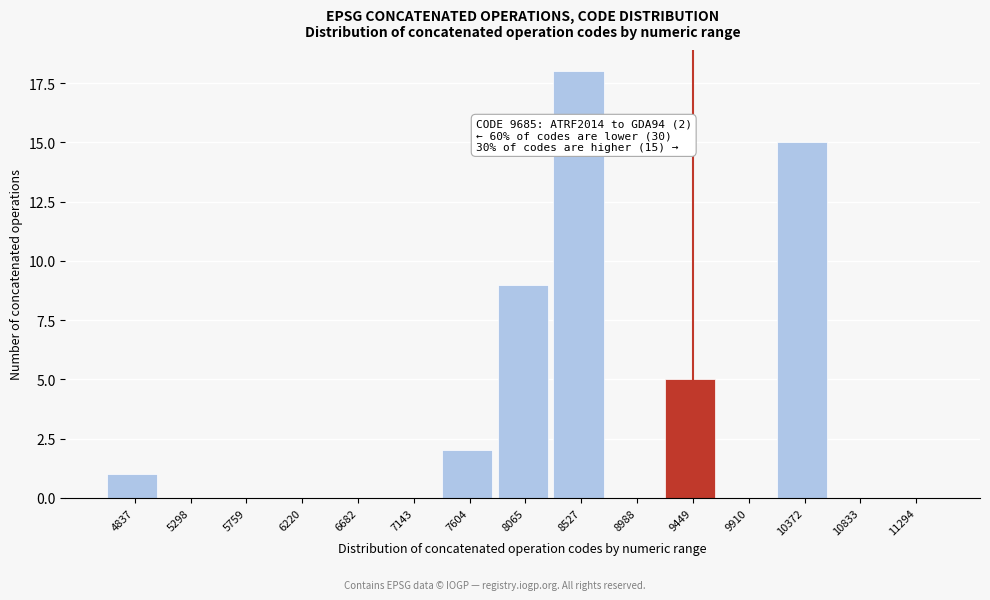

Reading left to right, extract all data points from this chart.

4837=1	5298=0	5759=0	6220=0	6682=0	7143=0	7604=2	8065=9	8527=18	8988=0	9449=5	9910=0	10372=15	10833=0	11294=0